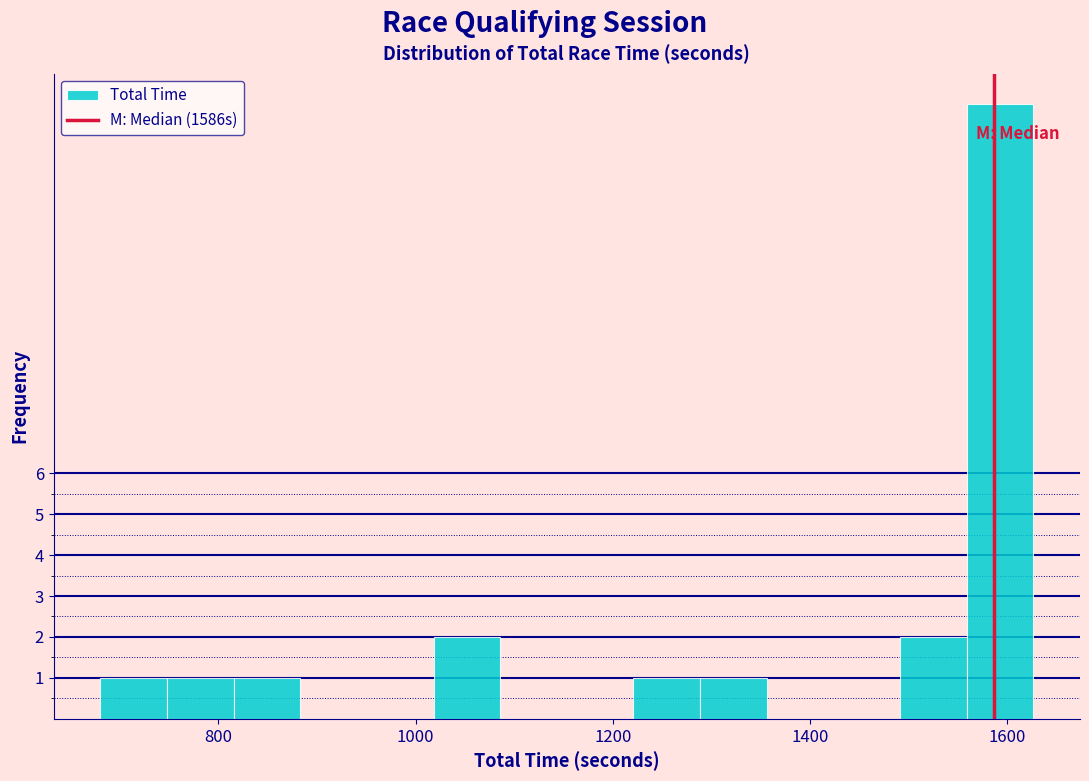

Around what value on the x-axis is the tallest bar? Give the approximate position of its centre, as read against the axis.

1600